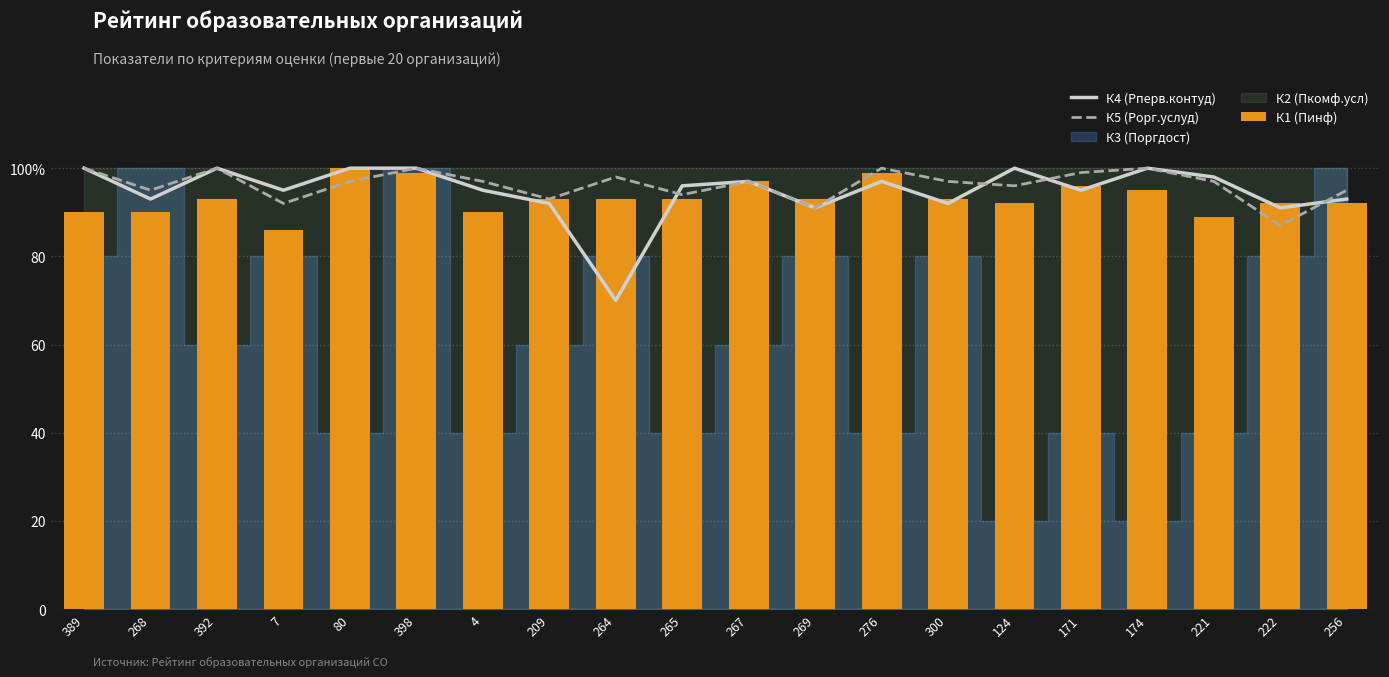

The К1 (Пинф) series shows 153 at 209. True or false?

False